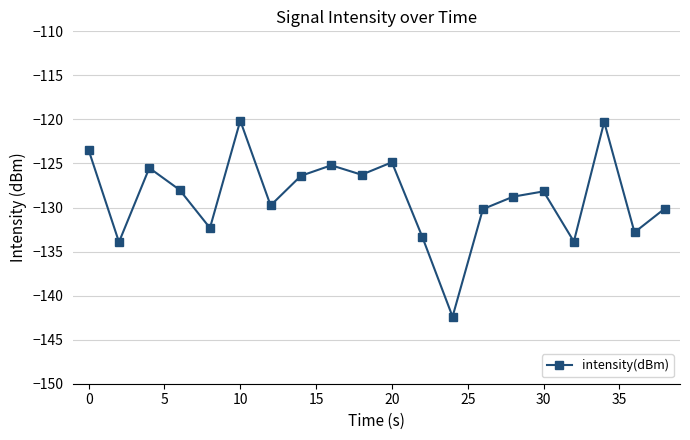

What is the minimum value shown in the chart?

-142.4